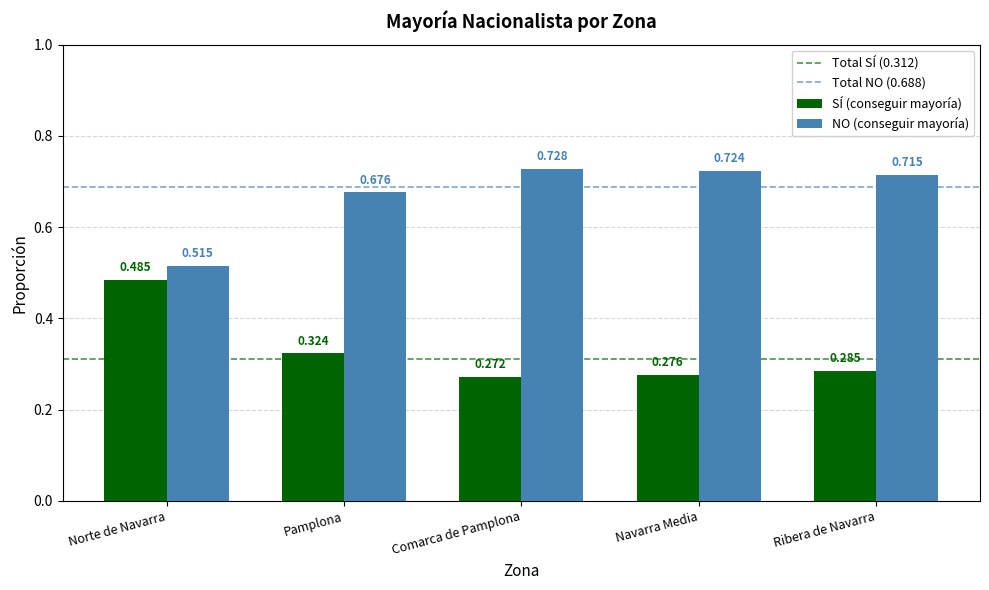

List the series in order of their overall mean, highest first.

NO (conseguir mayoría), SÍ (conseguir mayoría)